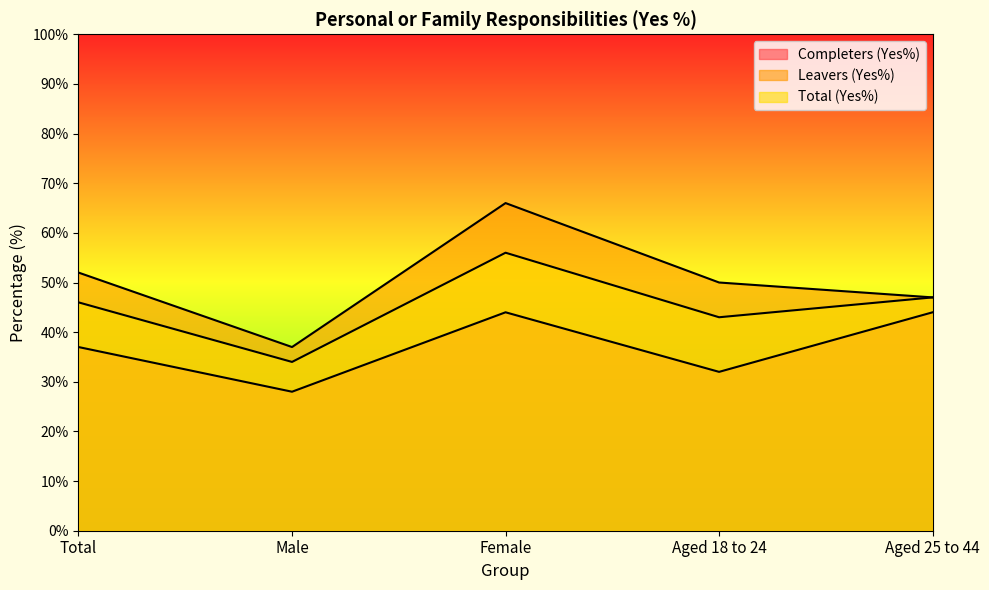

Rank the series at Aged 18 to 24 from lowest to highest value.

Completers (Yes%), Total (Yes%), Leavers (Yes%)